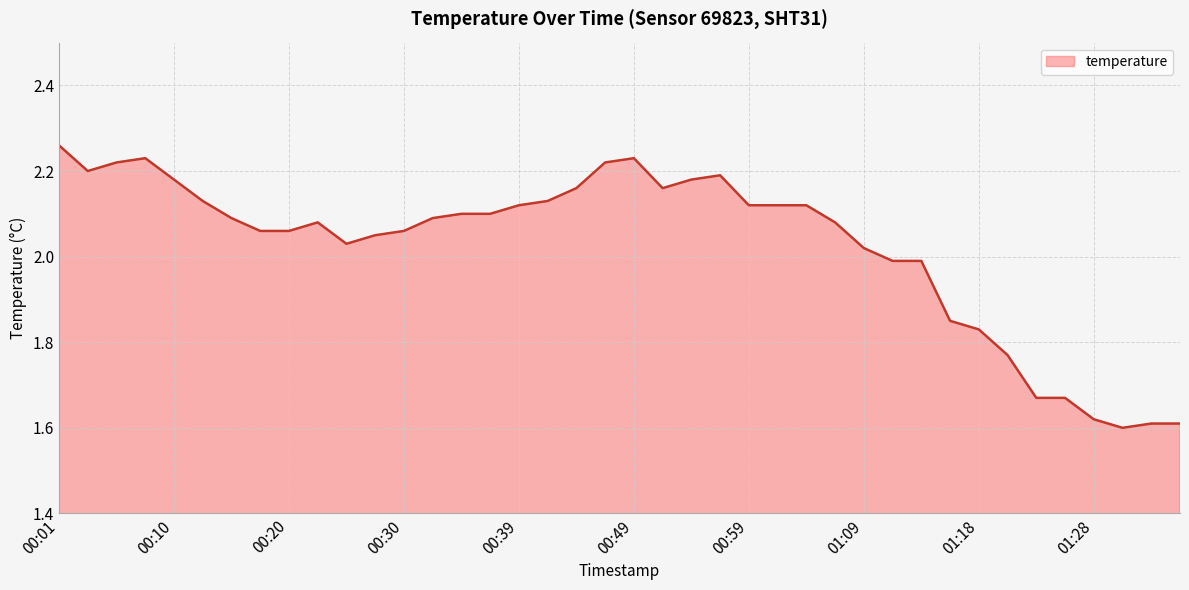

What is the difference between the maximum and minimum values?

0.7